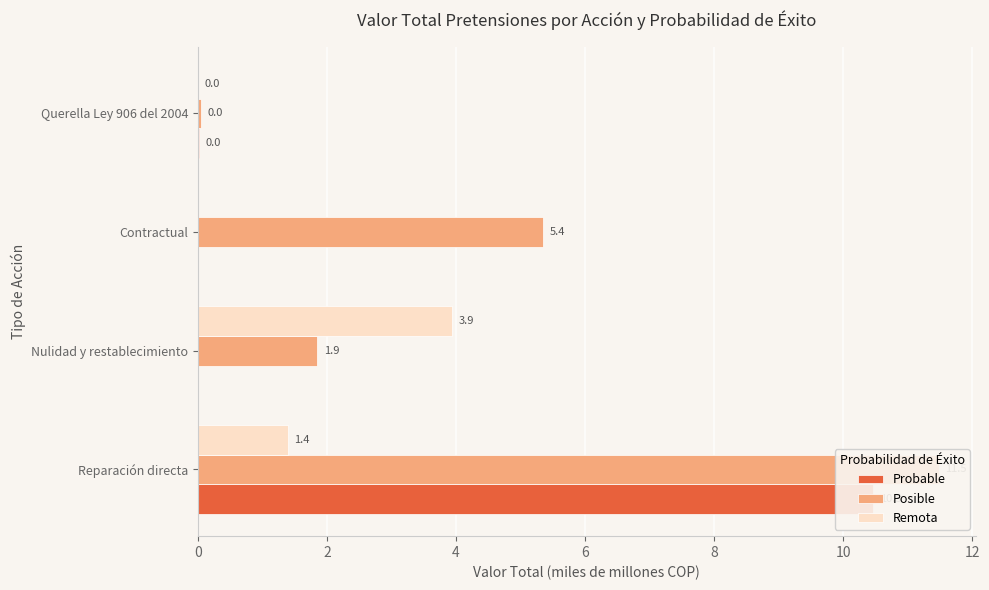

What is the difference between the Remota values at Contractual and Nulidad y restablecimiento?

3.9